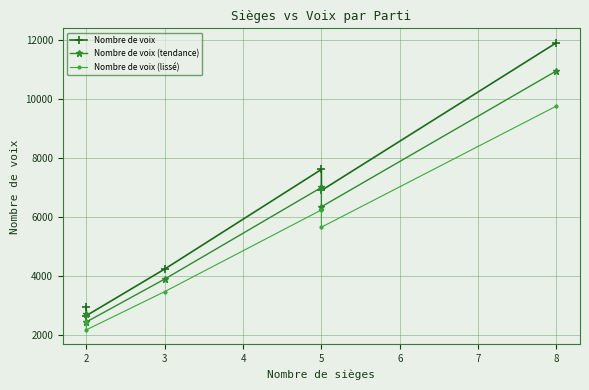

True or false: Nombre de voix and Nombre de voix (lissé) cross at least once.

False